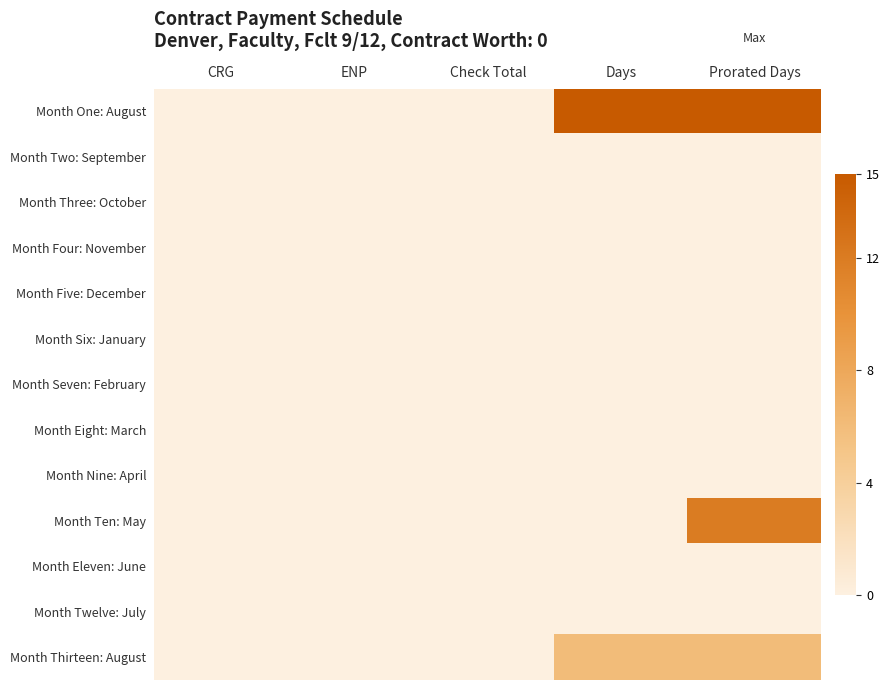

Reading left to right, what are all the values shown in this chart?

Month One: August: CRG=0	ENP=0	Check Total=0	Days=15	Prorated Days=15
Month Two: September: CRG=0	ENP=0	Check Total=0	Days=0	Prorated Days=0
Month Three: October: CRG=0	ENP=0	Check Total=0	Days=0	Prorated Days=0
Month Four: November: CRG=0	ENP=0	Check Total=0	Days=0	Prorated Days=0
Month Five: December: CRG=0	ENP=0	Check Total=0	Days=0	Prorated Days=0
Month Six: January: CRG=0	ENP=0	Check Total=0	Days=0	Prorated Days=0
Month Seven: February: CRG=0	ENP=0	Check Total=0	Days=0	Prorated Days=0
Month Eight: March: CRG=0	ENP=0	Check Total=0	Days=0	Prorated Days=0
Month Nine: April: CRG=0	ENP=0	Check Total=0	Days=0	Prorated Days=0
Month Ten: May: CRG=0	ENP=0	Check Total=0	Days=0	Prorated Days=12
Month Eleven: June: CRG=0	ENP=0	Check Total=0	Days=0	Prorated Days=0
Month Twelve: July: CRG=0	ENP=0	Check Total=0	Days=0	Prorated Days=0
Month Thirteen: August: CRG=0	ENP=0	Check Total=0	Days=6	Prorated Days=6